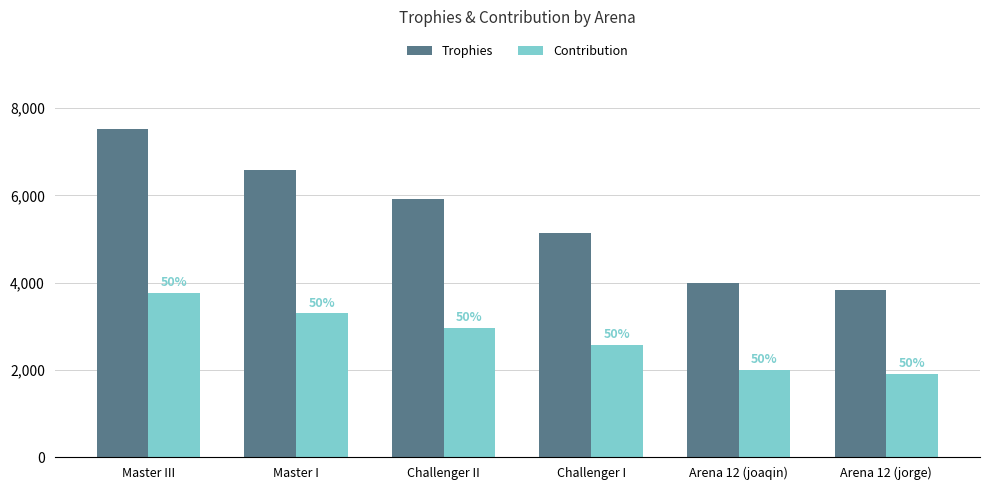

Reading left to right, transcribe all the data shown in this chart.

Trophies: Master III=7535	Master I=6590	Challenger II=5921	Challenger I=5149	Arena 12 (joaqin)=3996	Arena 12 (jorge)=3830
Contribution: Master III=3767	Master I=3295	Challenger II=2960	Challenger I=2574	Arena 12 (joaqin)=1998	Arena 12 (jorge)=1915